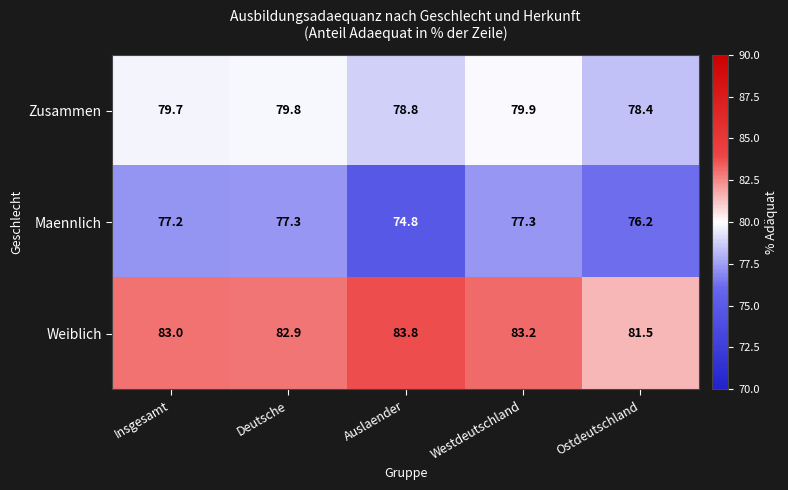

True or false: Zusammen has a value of 79.7 at Insgesamt.

True